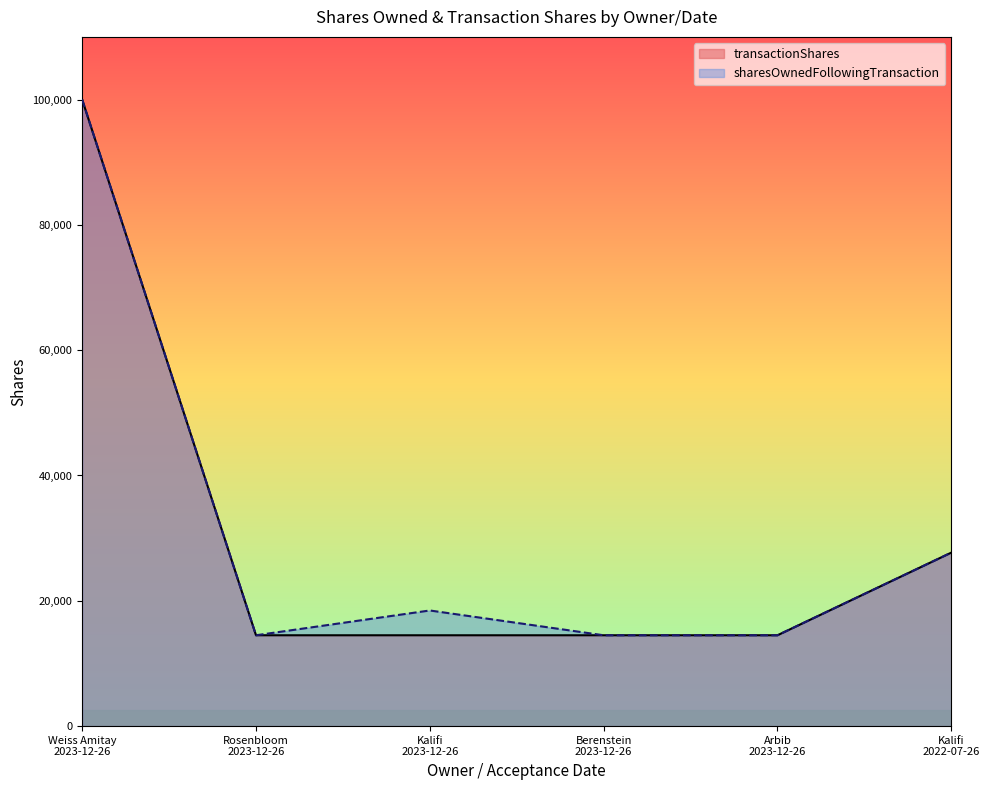

List the labels in order of sharesOwnedFollowingTransaction value, largest first.

Weiss Amitay
2023-12-26, Kalifi
2022-07-26, Kalifi
2023-12-26, Rosenbloom
2023-12-26, Berenstein
2023-12-26, Arbib
2023-12-26